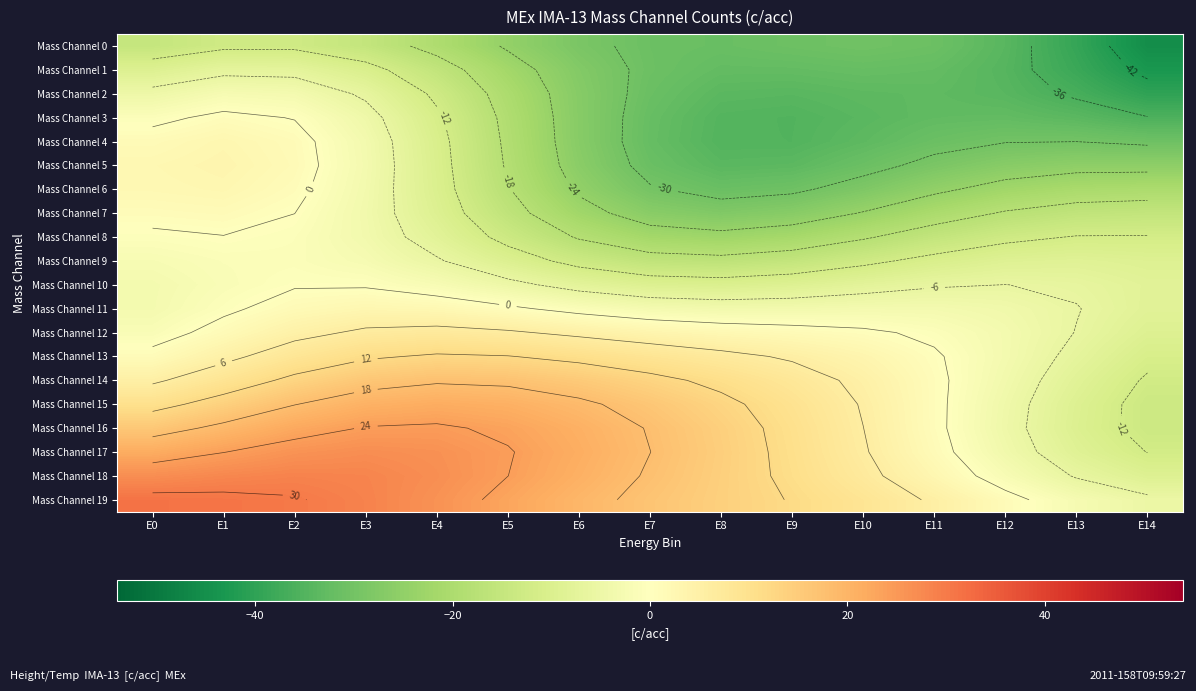

What is the difference between the second highest and minimum values in the Mass Channel 2 series?

37.0